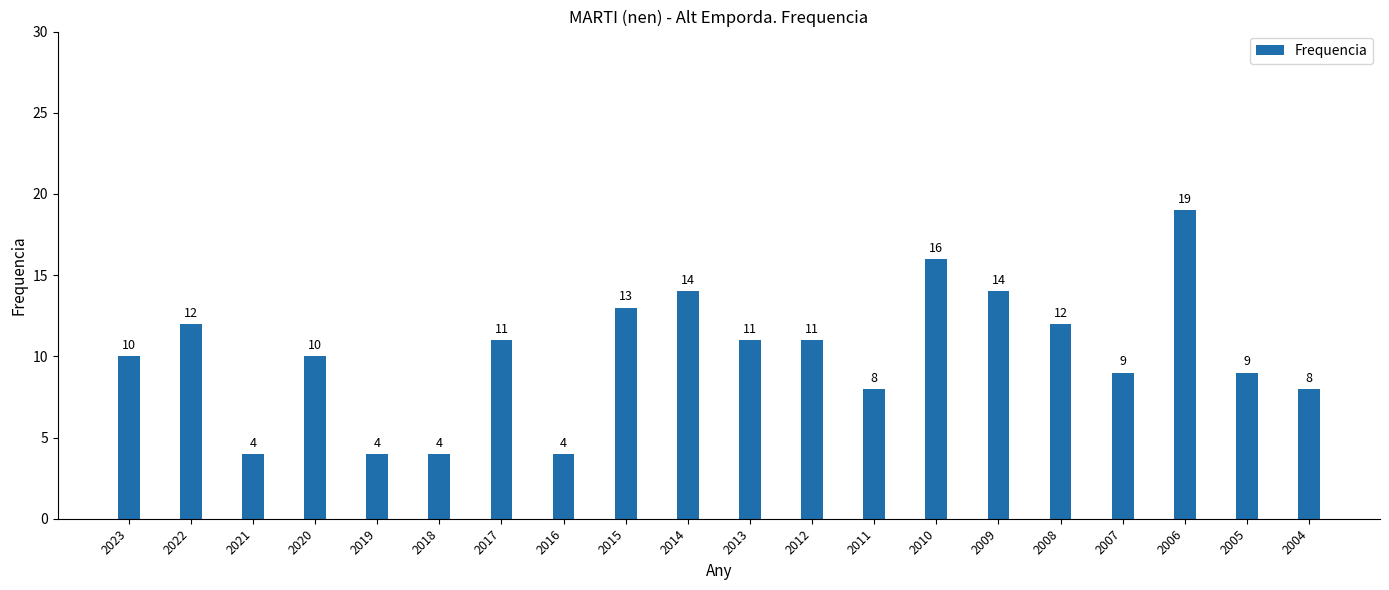

Which category has the highest value across all series?

2006